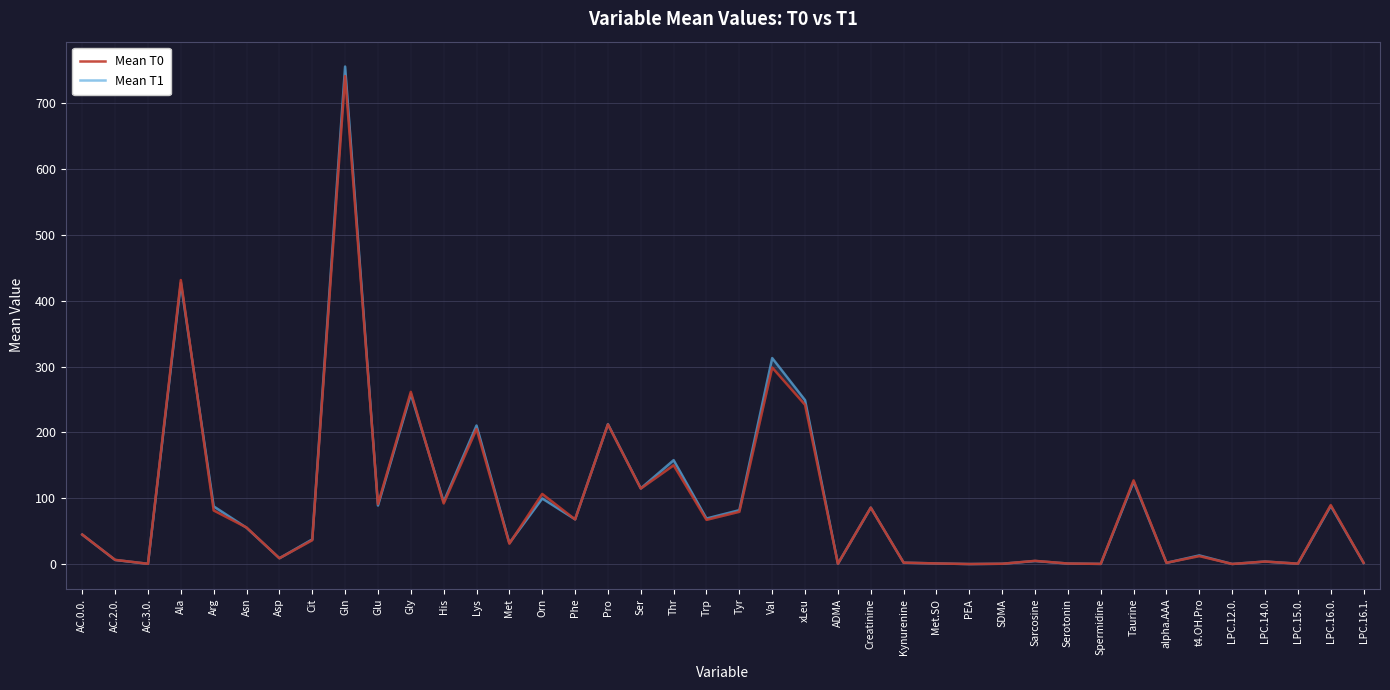

What is the maximum value for Mean T1?

755.7